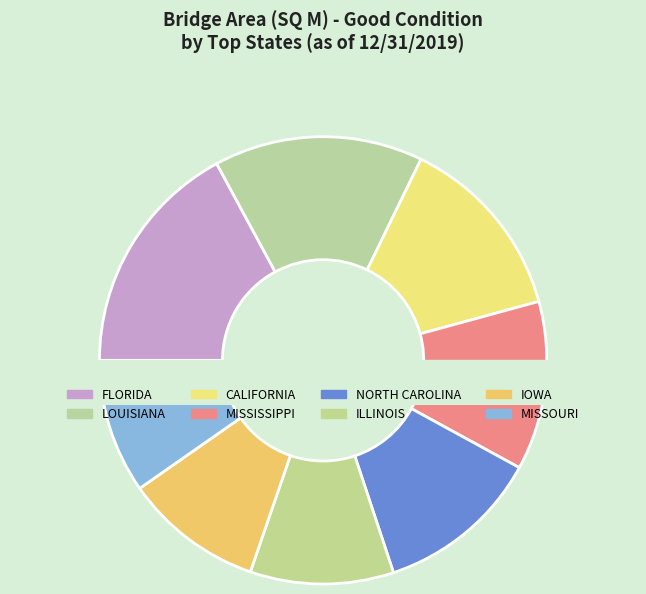

The DELAWARE slice represents 0% of the pie. True or false?

True